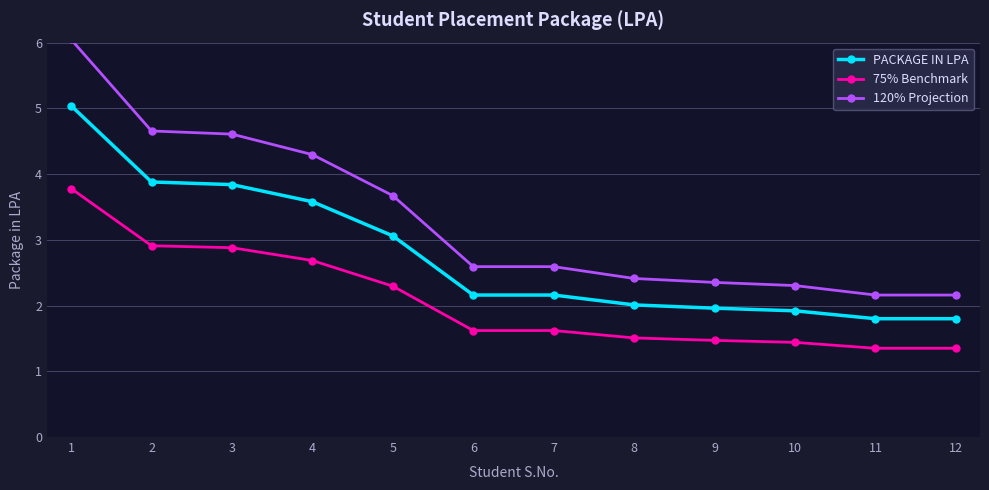

What value does the PACKAGE IN LPA series have at 11?

1.8